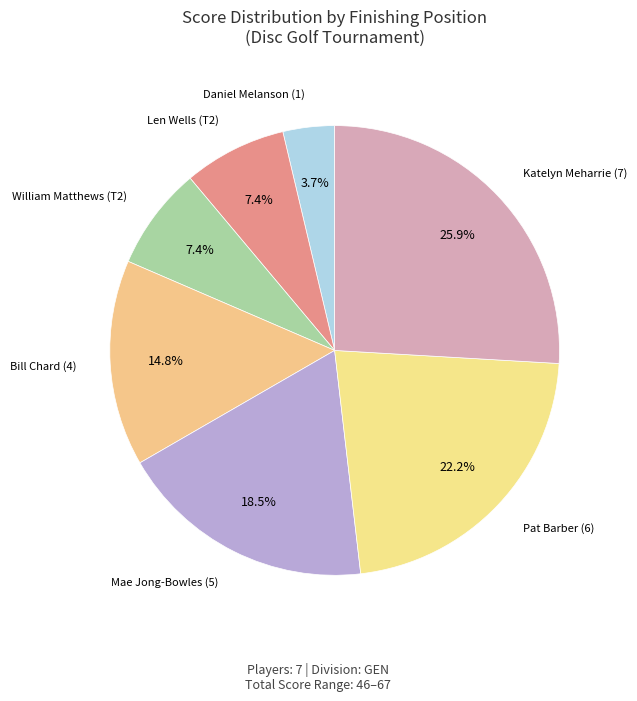

What is the total percentage of Len Wells (T2) and Bill Chard (4)?

22.2%